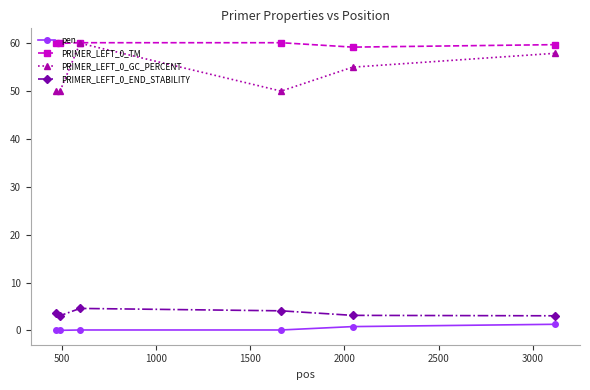

True or false: PRIMER_LEFT_0_END_STABILITY has more than 0 interior local peaks.

True